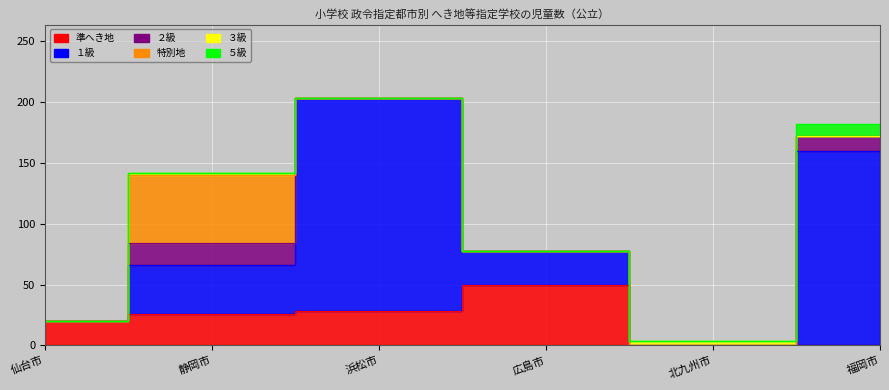

How many positive values does the 準へき地 series have?

4